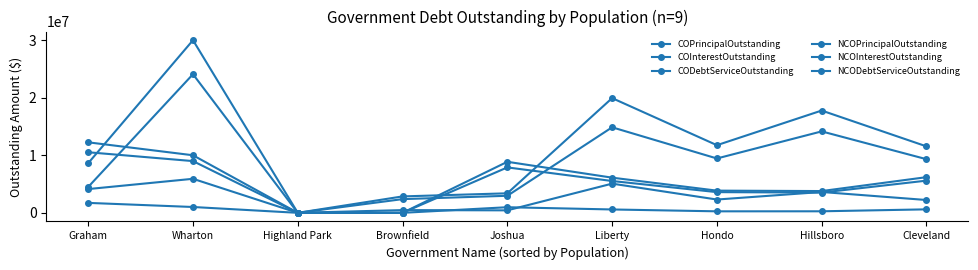

What is the spread (max minus min) of values at Hillsboro?

17499287.3